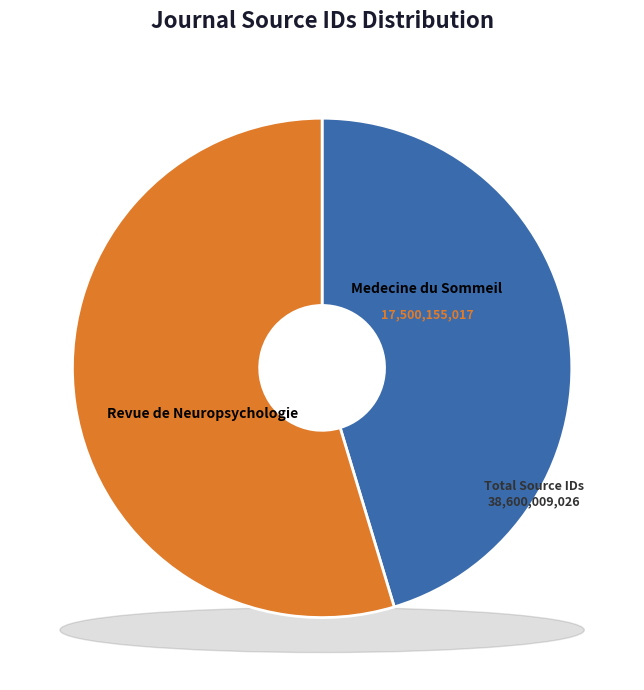

To the nearest percent, what is the combined percentage of Revue de Neuropsychologie and Medecine du Sommeil?

100%